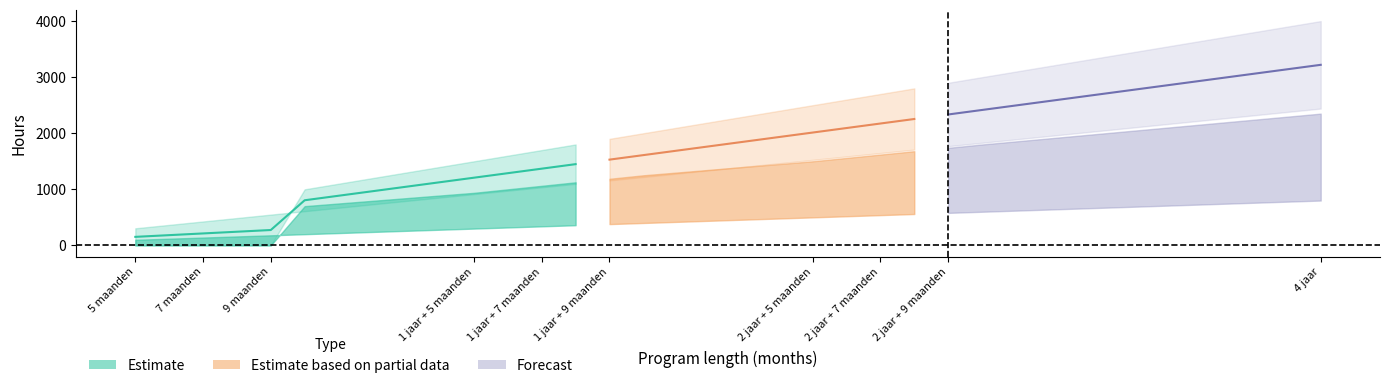

At which label does BOL_BOT reach its peak?

4 jaar